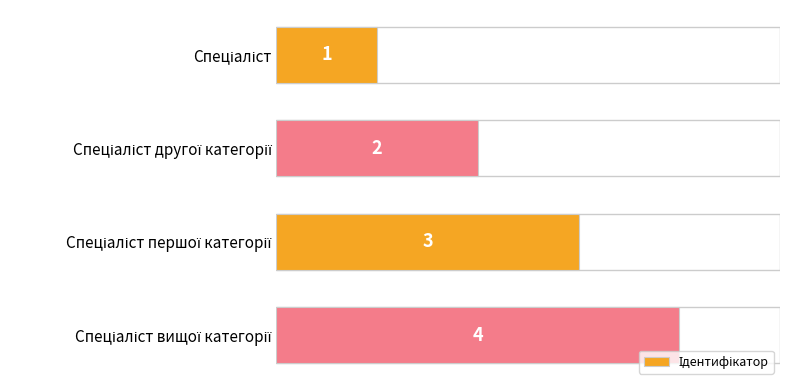

How many values are between 2 and 4?

3